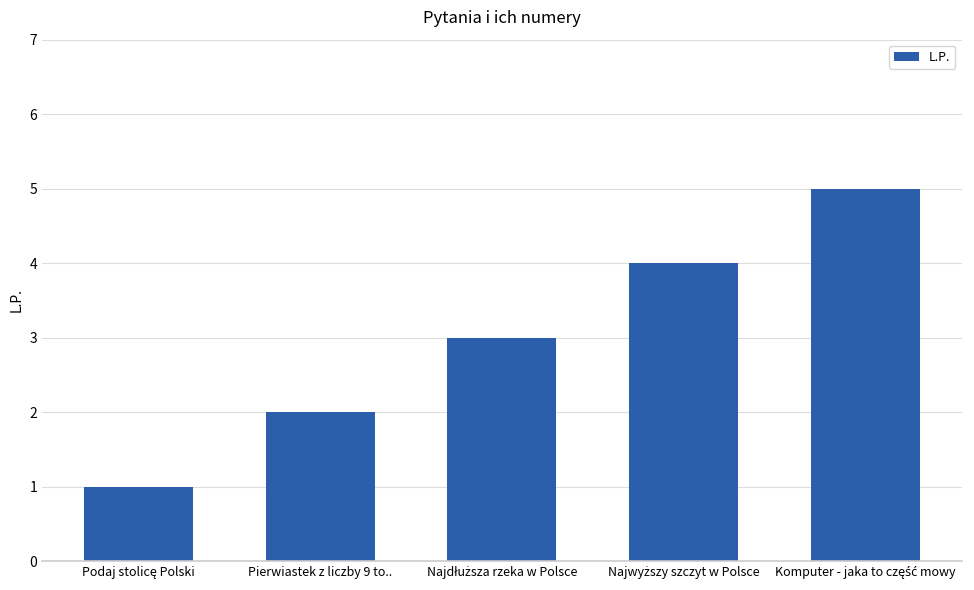

What is the average value?

3